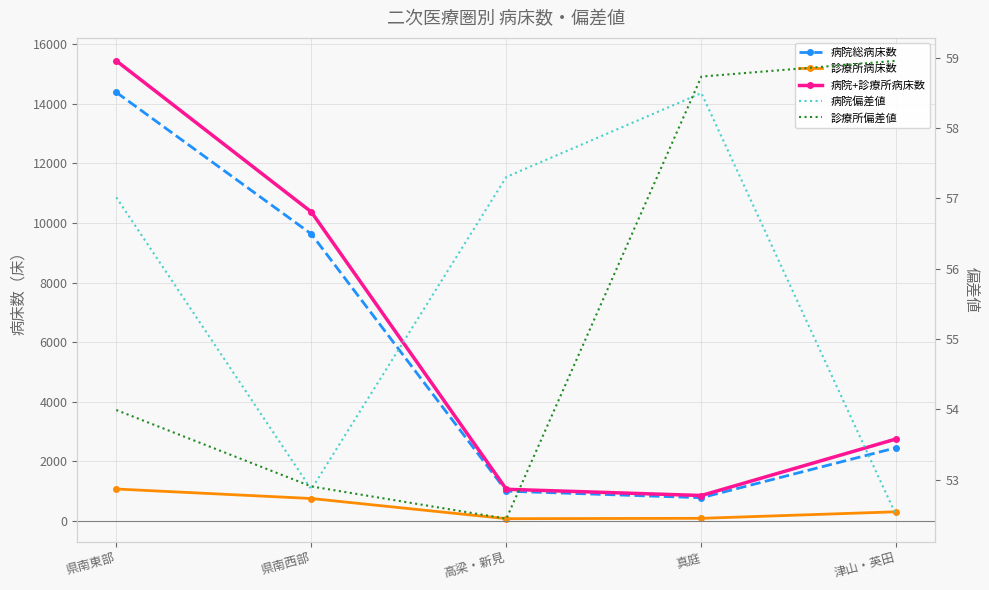

Reading right to left, transcribe all the data shown in this chart.

病院総病床数: 津山・英田=2450.0	真庭=767.0	高梁・新見=988.0	県南西部=9630.0	県南東部=14391.0
診療所病床数: 津山・英田=295.0	真庭=75.0	高梁・新見=63.0	県南西部=741.0	県南東部=1060.0
病院+診療所病床数: 津山・英田=2745.0	真庭=842.0	高梁・新見=1051.0	県南西部=10371.0	県南東部=15451.0
病院偏差値: 津山・英田=52.5	真庭=58.5	高梁・新見=57.3	県南西部=52.9	県南東部=57.0
診療所偏差値: 津山・英田=59.0	真庭=58.7	高梁・新見=52.4	県南西部=52.9	県南東部=54.0